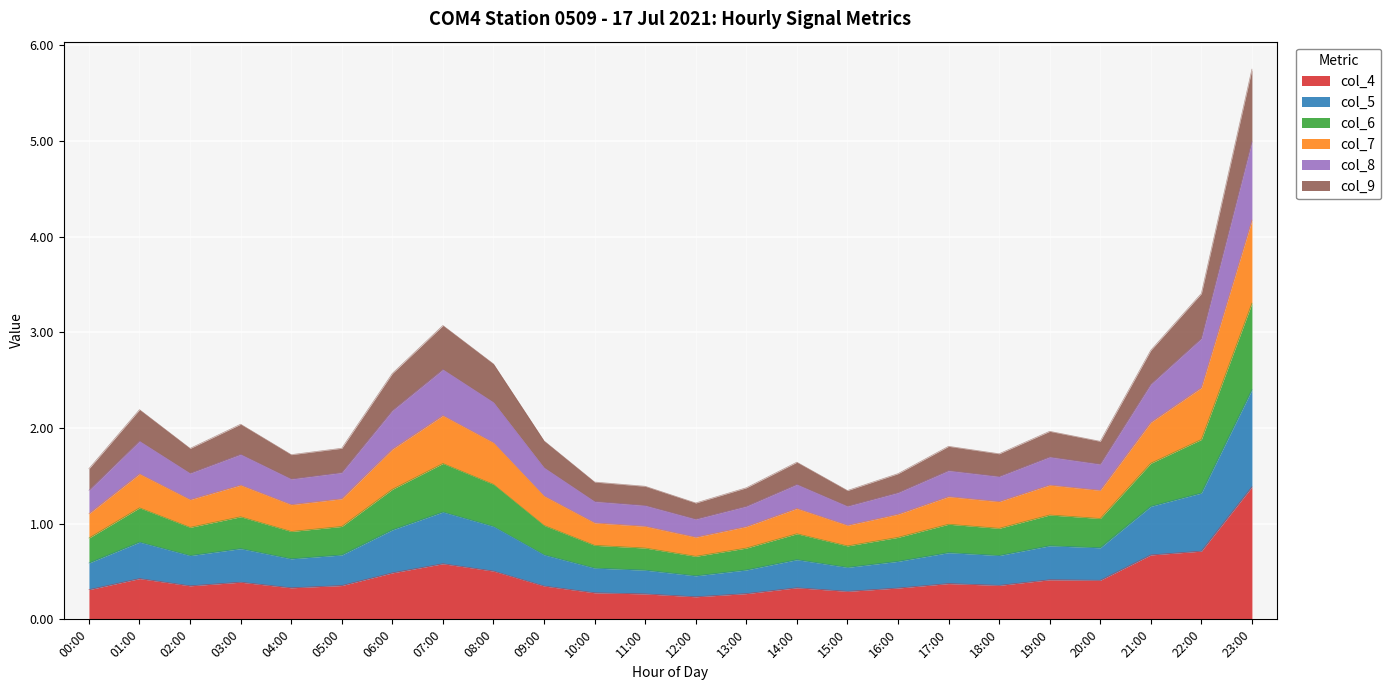

What is the label of the 3rd point from the right?

21:00